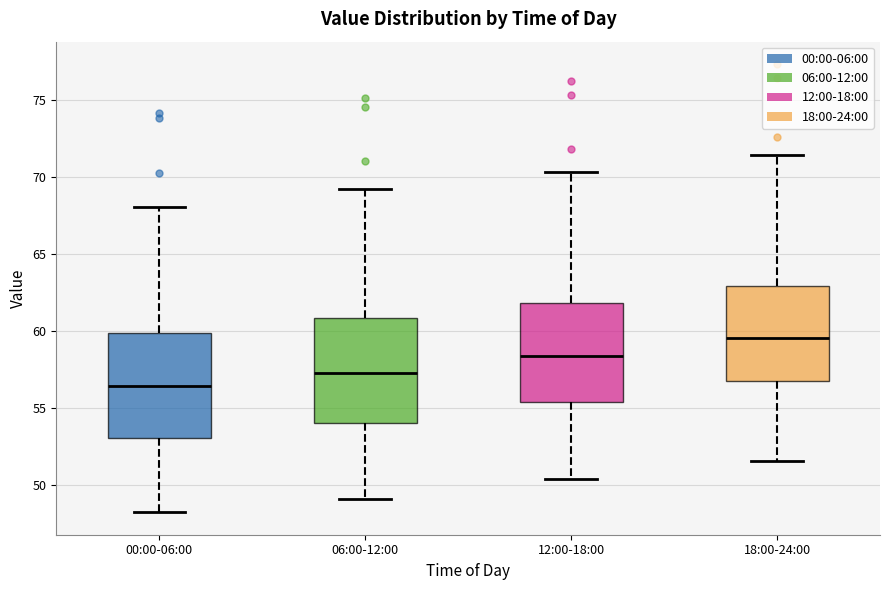

Reading left to right, read every box against the y-axis: the position of its median line, the range the box covers, and the ends of its whiskers. The values are not printed on the chart, so give them approximately, as read against the axis.

00:00-06:00: median 56.5, box 53.0 to 60.0, whiskers 48.5 to 68.0
06:00-12:00: median 57.5, box 54.0 to 61.0, whiskers 49.0 to 69.0
12:00-18:00: median 58.5, box 55.5 to 62.0, whiskers 50.5 to 70.5
18:00-24:00: median 59.5, box 57.0 to 63.0, whiskers 51.5 to 71.5